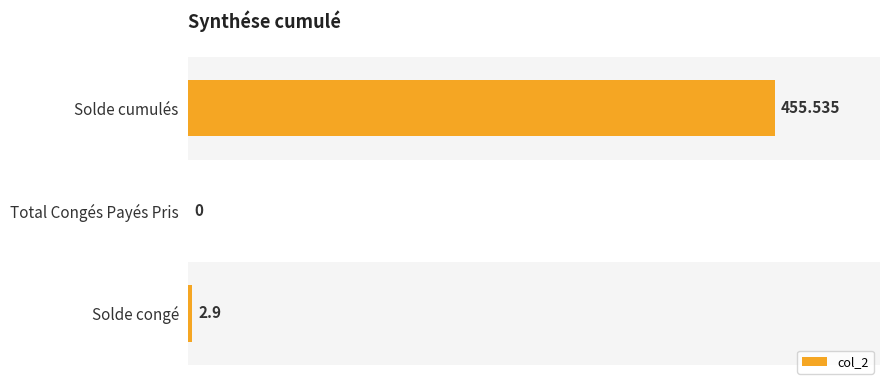

Are the bars horizontal?

Yes